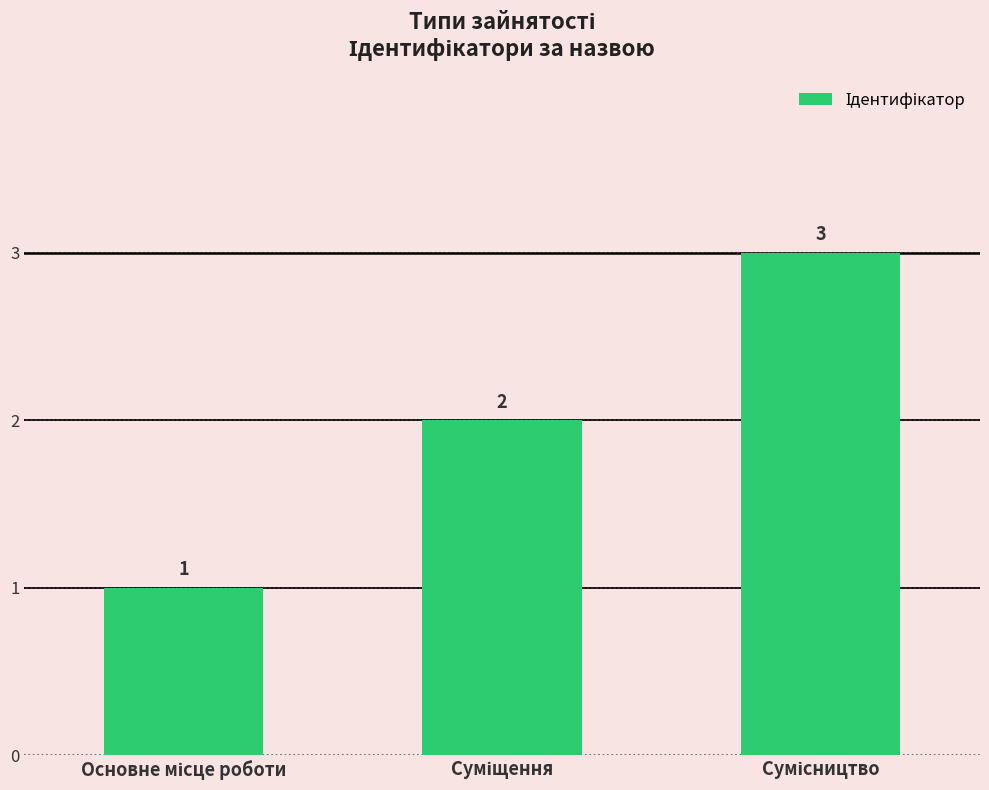

What is the average value?

2